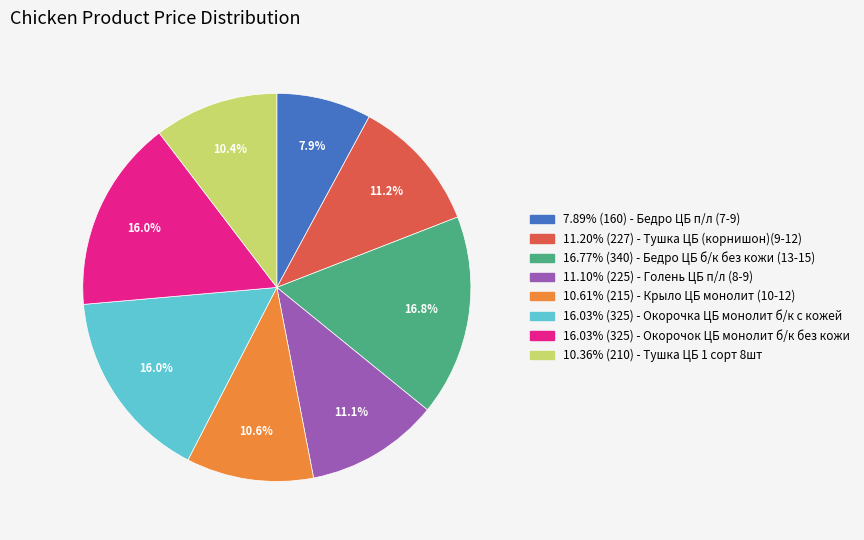

Is there any slice that represents more than half of the pie?

No